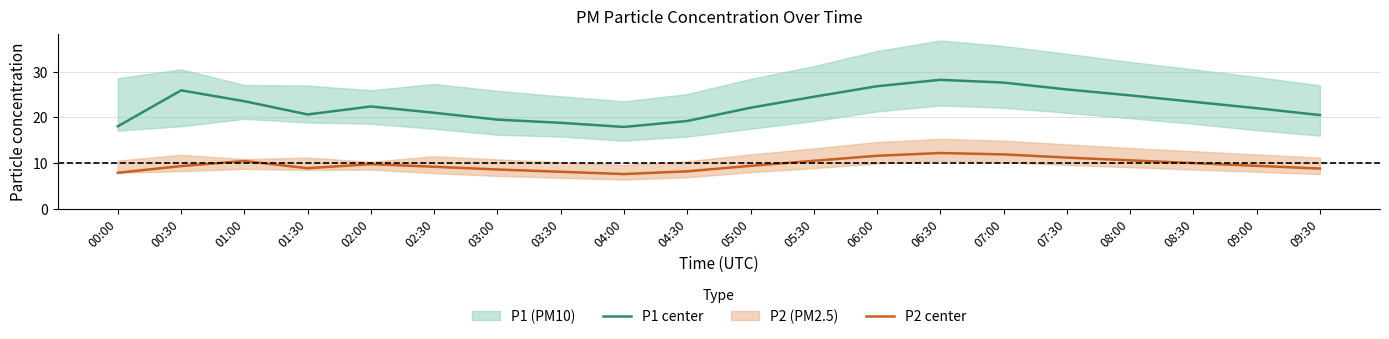

True or false: P1 center and P2 center cross at least once.

False